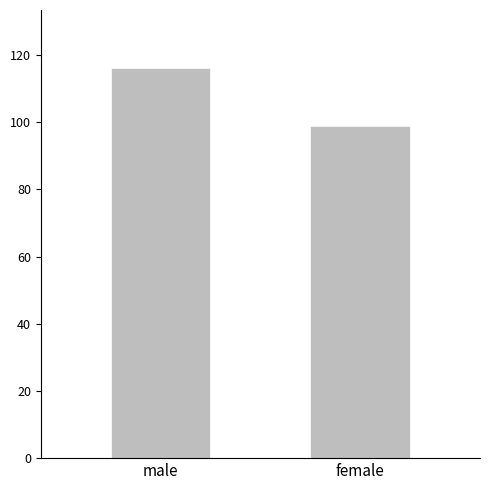

Approximately how many times larger is the value at male compared to female?

1.2